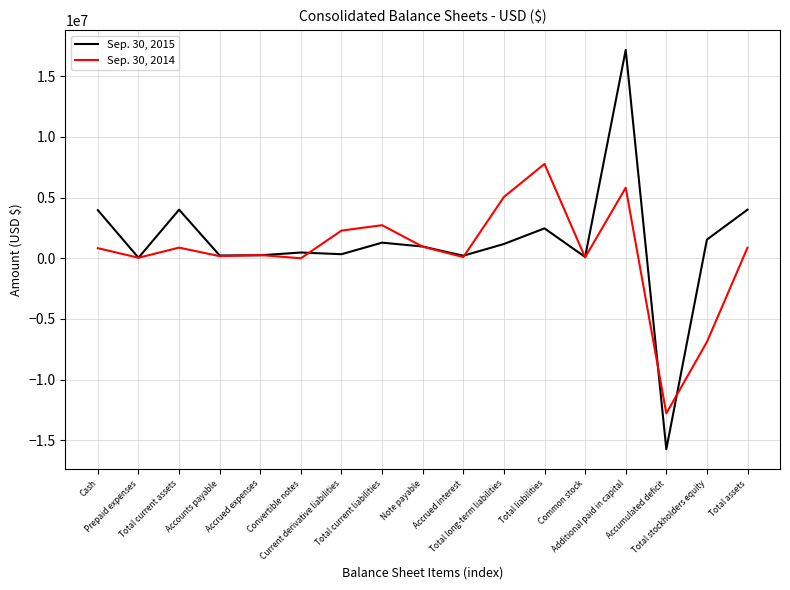

How many lines are shown in the chart?

2